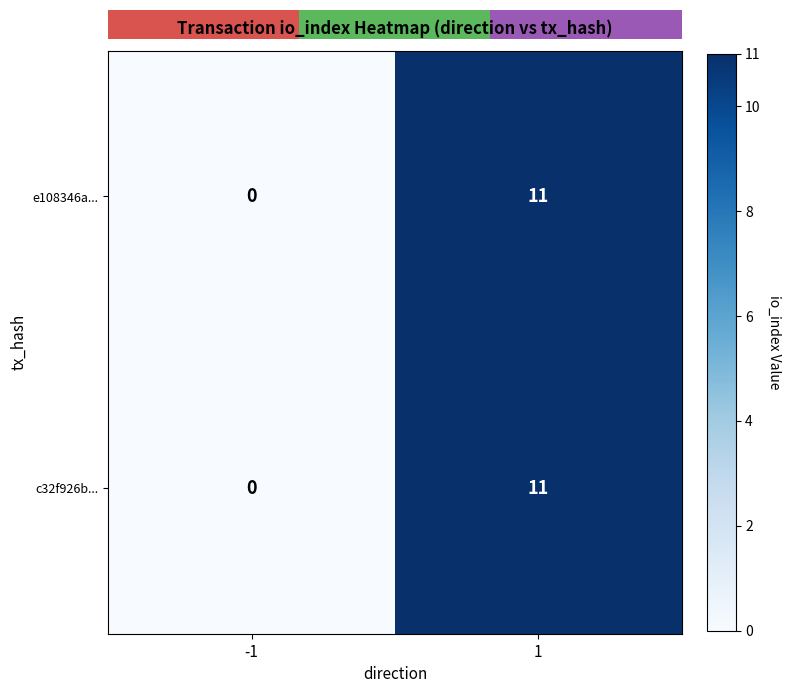

What is the maximum value for c32f926b...?

11